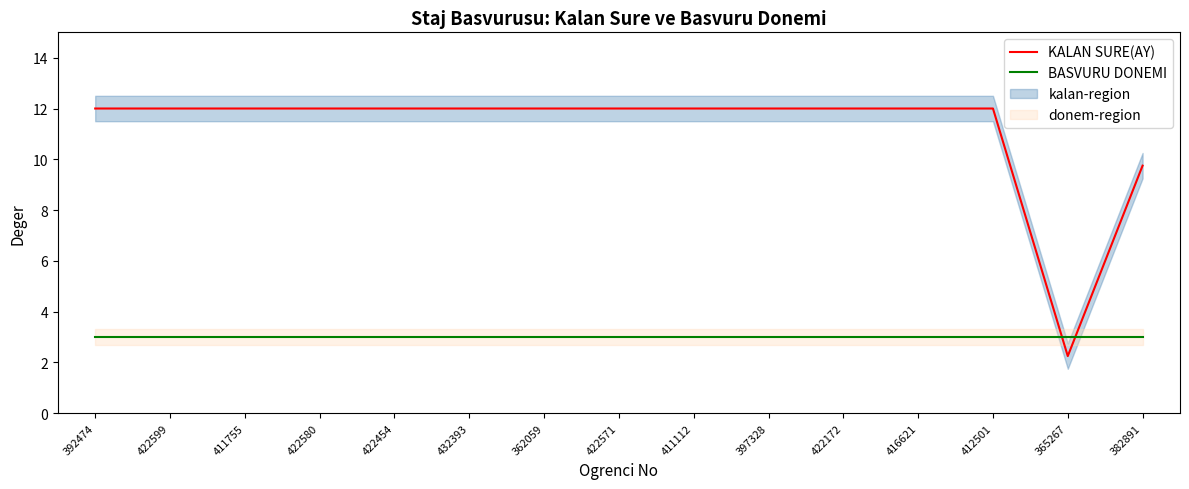

Between which two adjacent categories do BASVURU DONEMI and KALAN SURE(AY) first intersect?

412501 and 365267